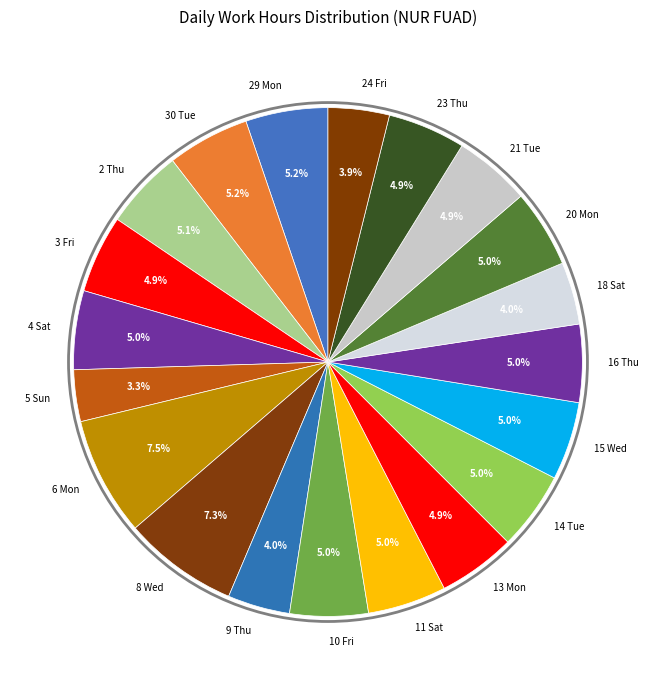

Does any single category account for the majority?

No